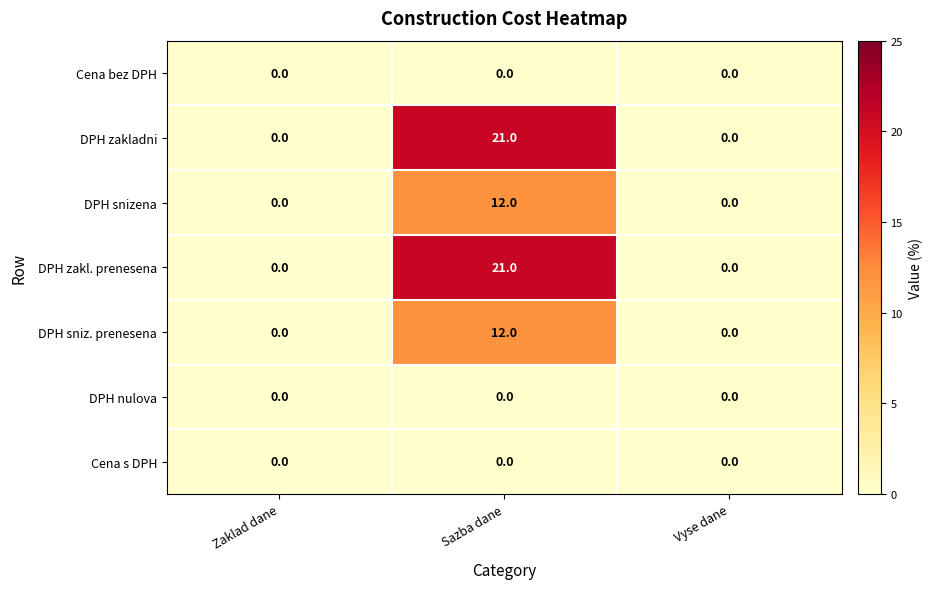

How many DPH zakladni values are between 0 and 21?

3